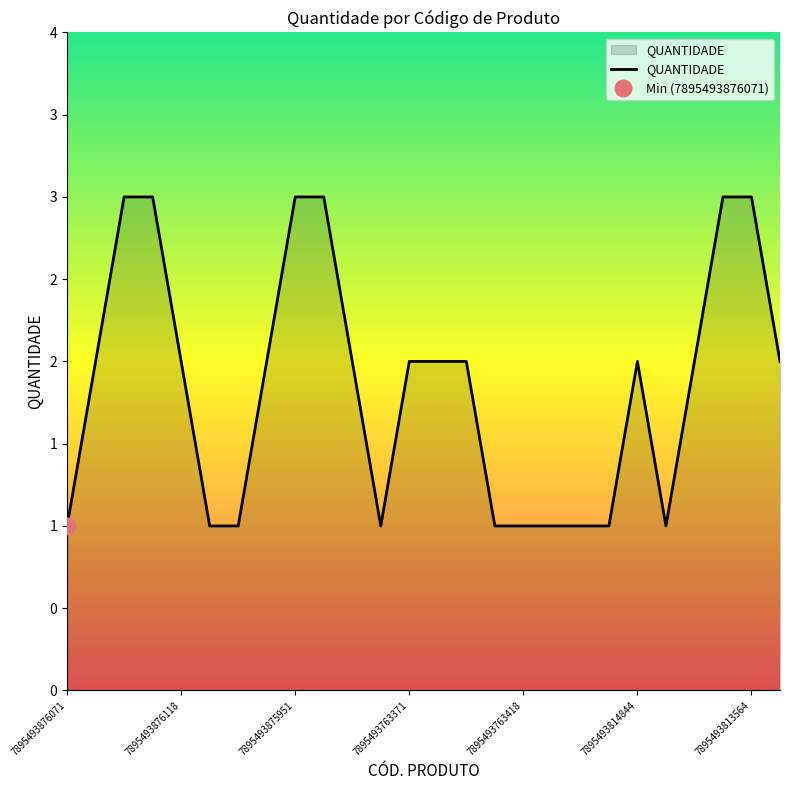

Reading right to left, what are all the values shown in this chart?

2	3	3	2	1	2	1	1	1	1	1	2	2	2	1	2	3	3	2	1	1	2	3	3	2	1